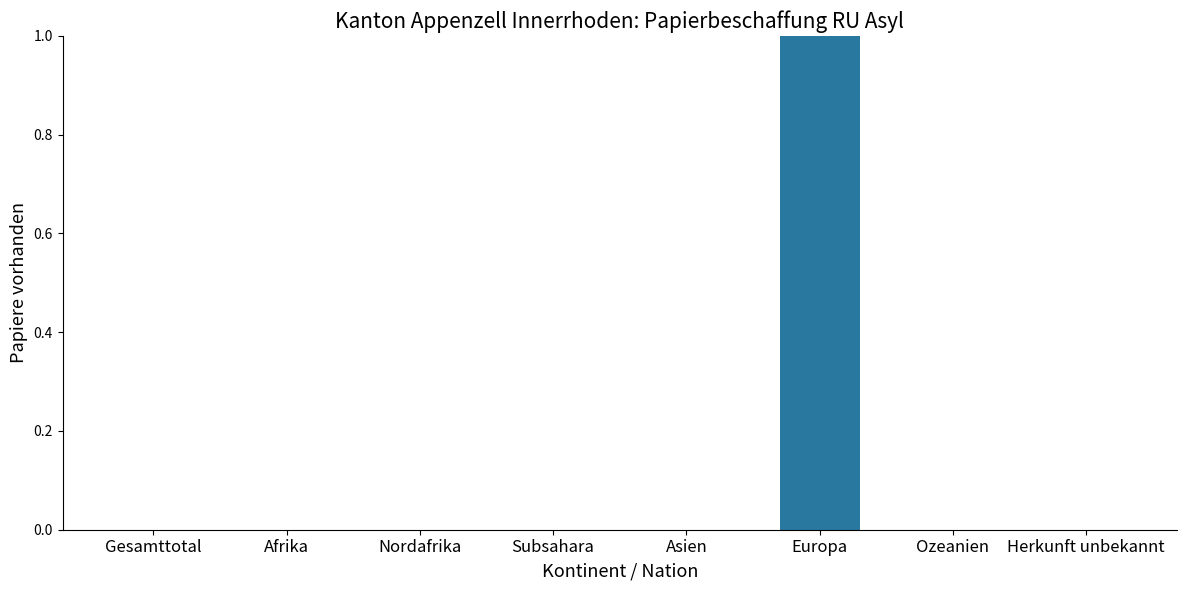

What is the sum of all values?

1